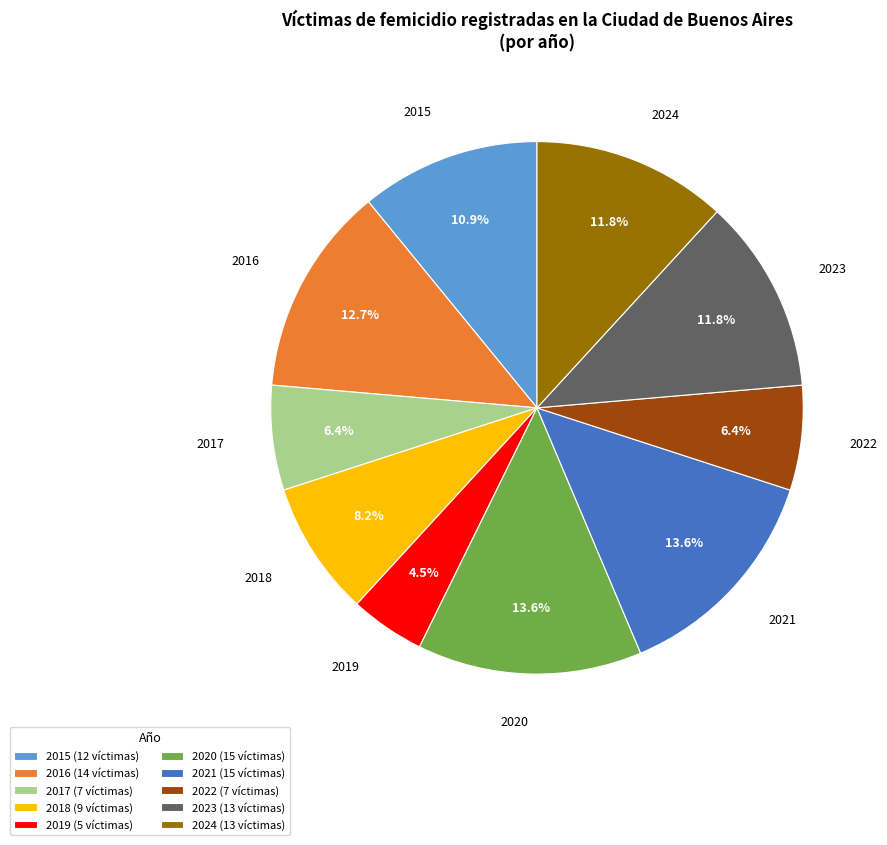

Which slice is the smallest?

2019